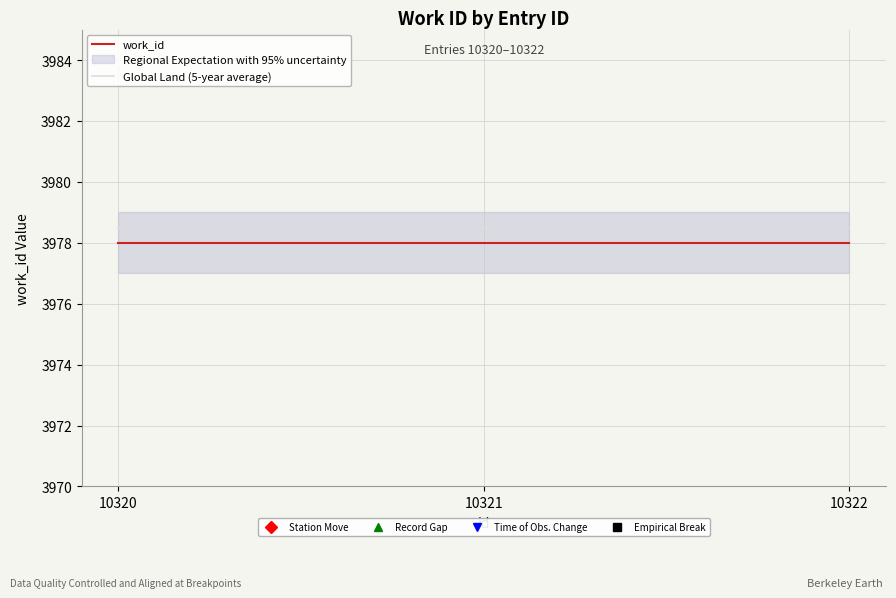

Reading right to left, transcribe all the data shown in this chart.

work_id: 3978.0	3978.0	3978.0
Global Land (5-year average): 3978.5	3978.5	3978.5